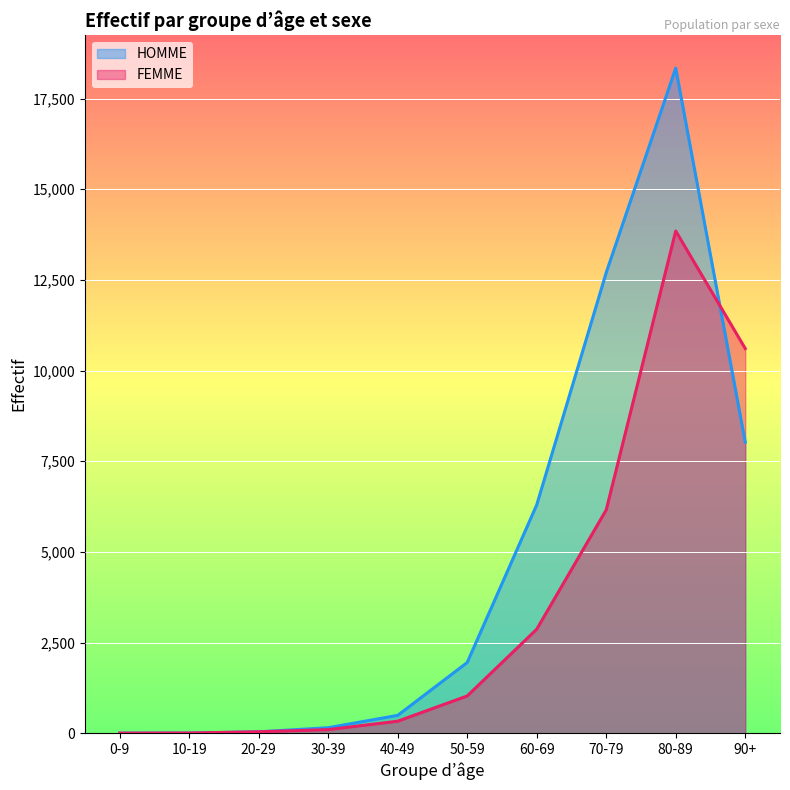

What is the average value of the HOMME series?

4800